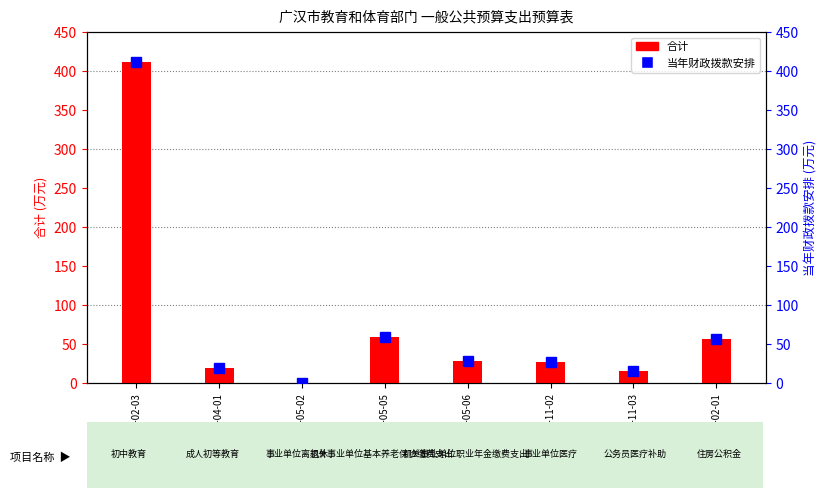

Reading left to right, list all the values displayed in this chart.

合计: 205-02-03=411.1	205-04-01=19.0	208-05-02=0.3	208-05-05=58.6	208-05-06=28.5	210-11-02=26.4	210-11-03=15.4	221-02-01=56.6
当年财政拨款安排: 205-02-03=411.1	205-04-01=19.0	208-05-02=0.3	208-05-05=58.6	208-05-06=28.5	210-11-02=26.4	210-11-03=15.4	221-02-01=56.6